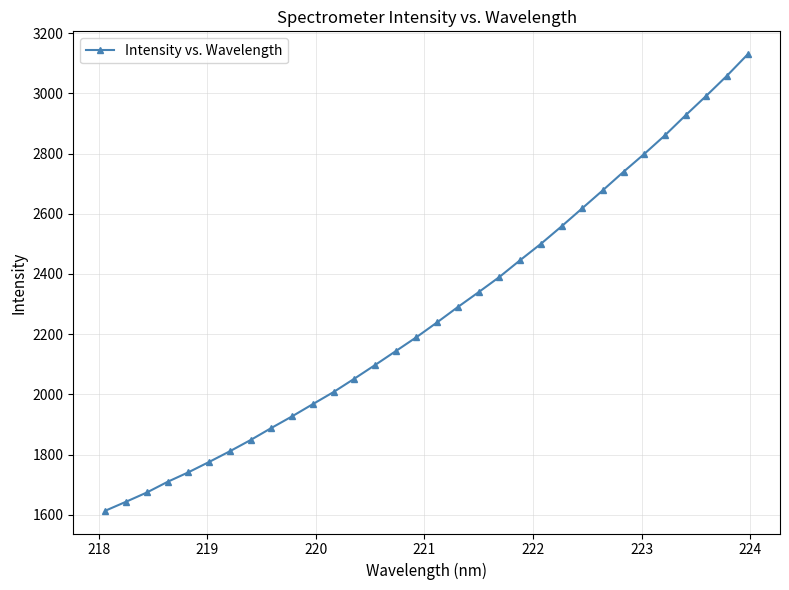

What is the smallest value displayed?

1613.7